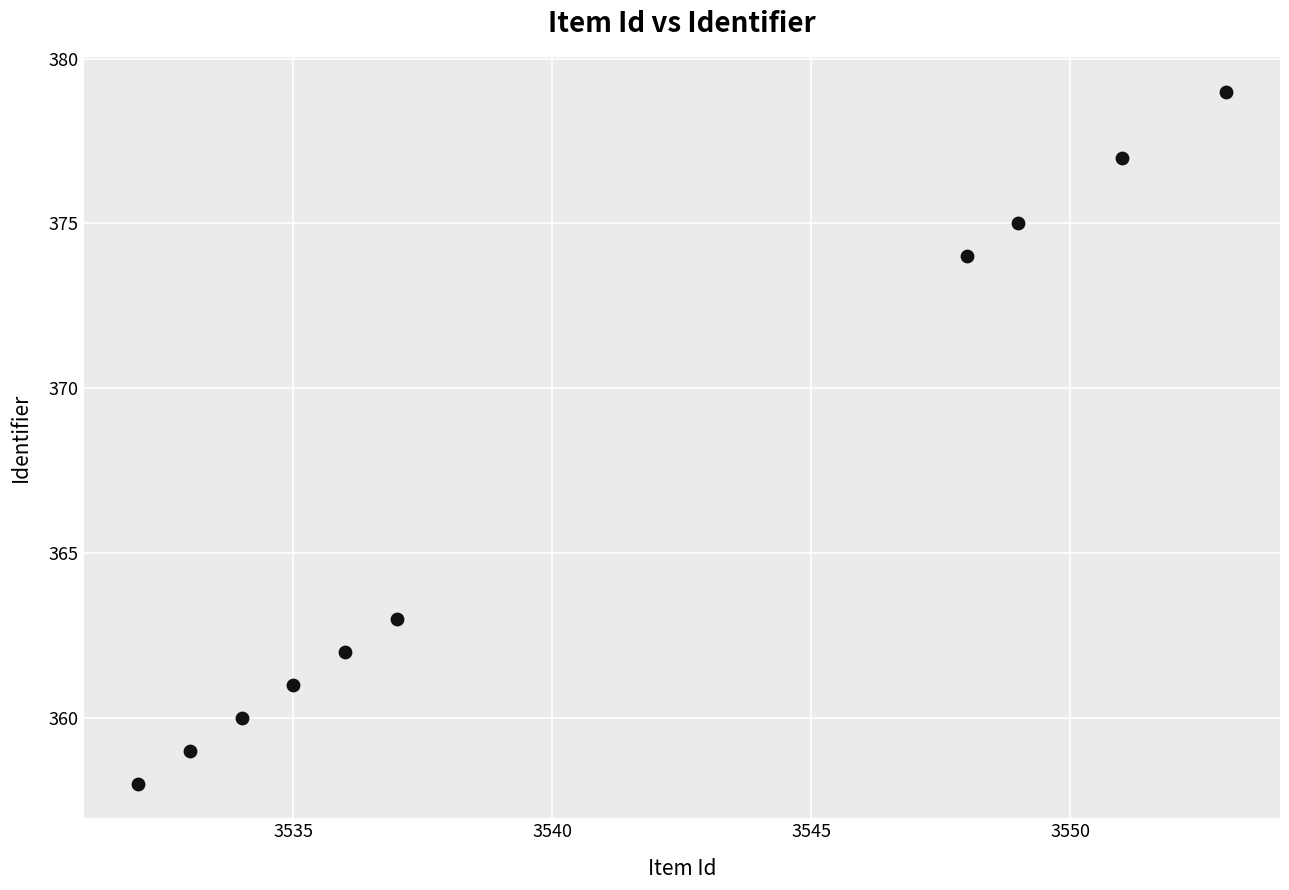

What is the range of X values (max minus min)?

21